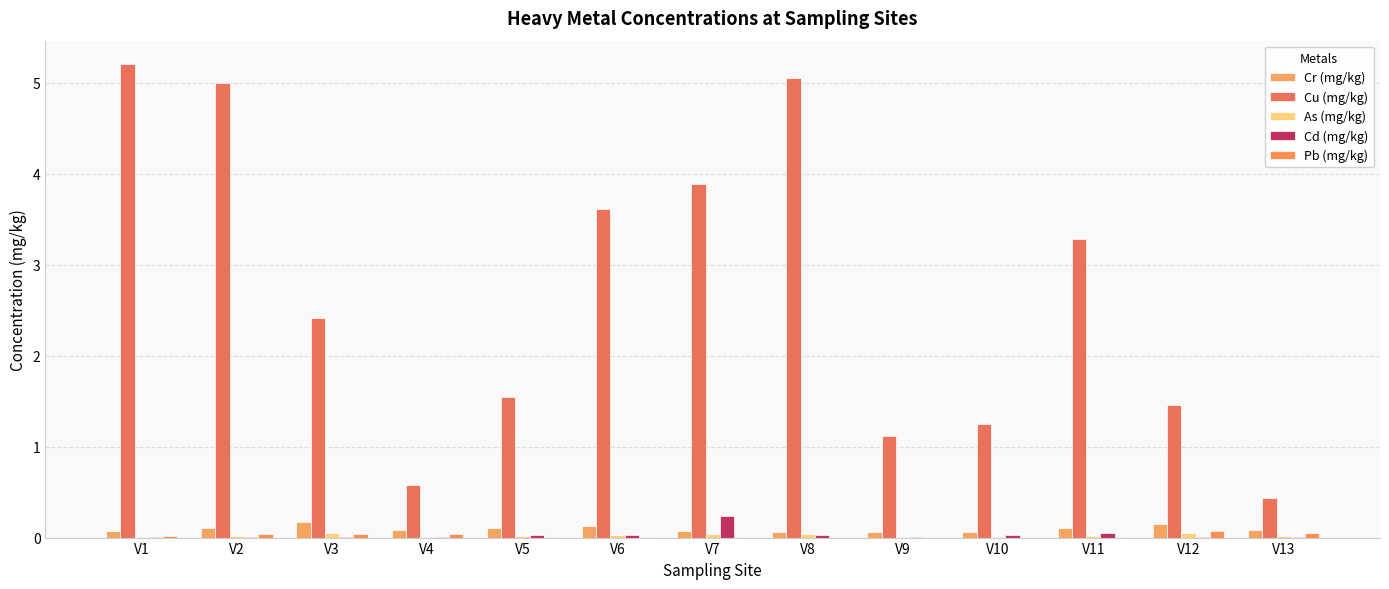

How many groups of bars are there?

13